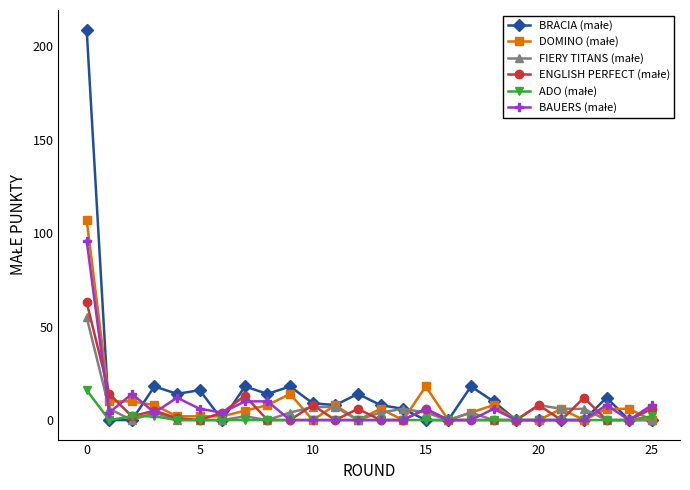

Is this an area chart (filled region under the line)?

No